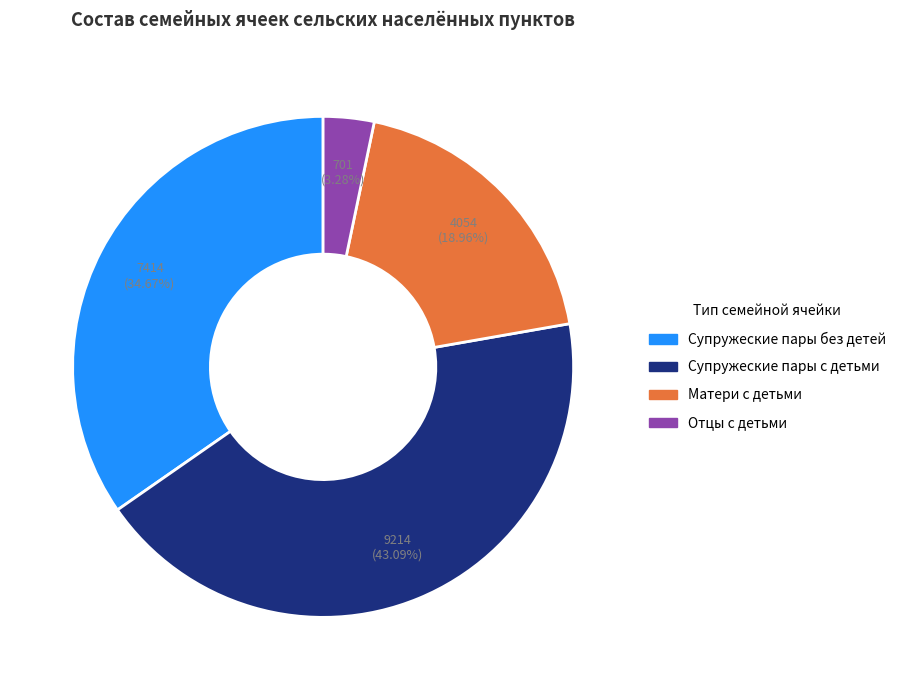

To the nearest percent, what is the difference between the Отцы с детьми and Матери с детьми slice percentages?

16%